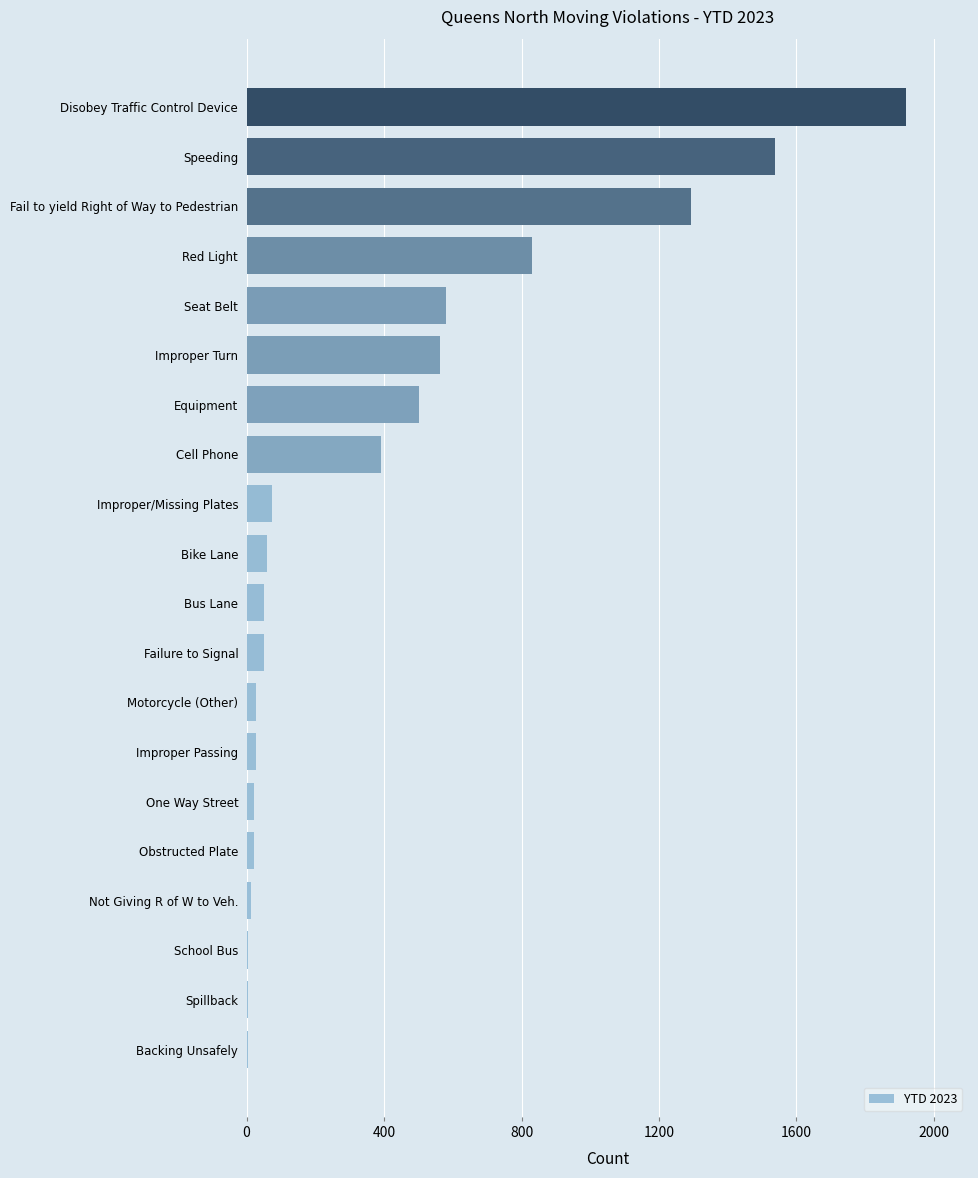

Is it true that the value at Disobey Traffic Control Device is 1918?

True